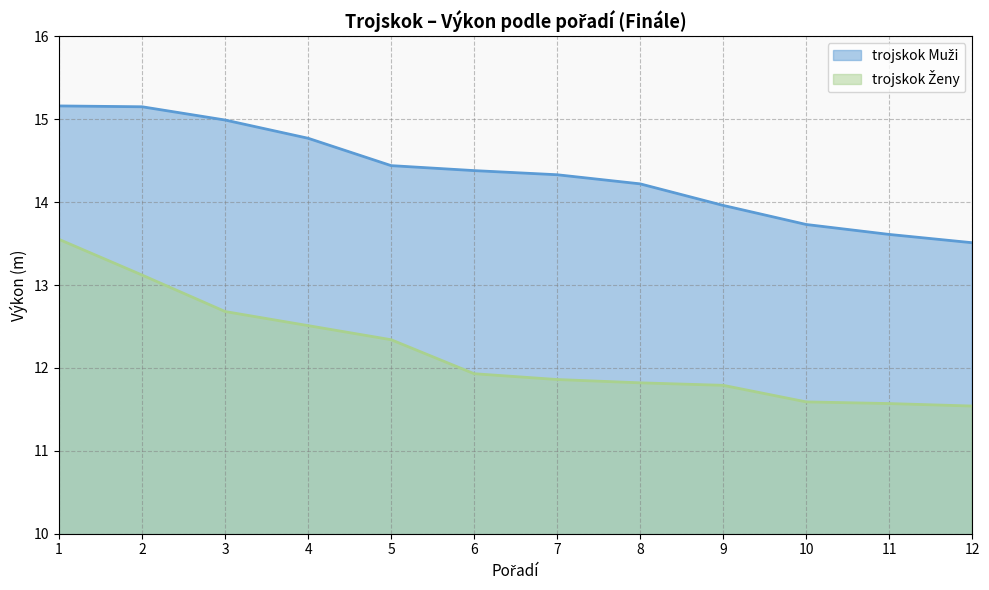

What is the value of the trojskok Muži point at the 4th from the left?

14.8